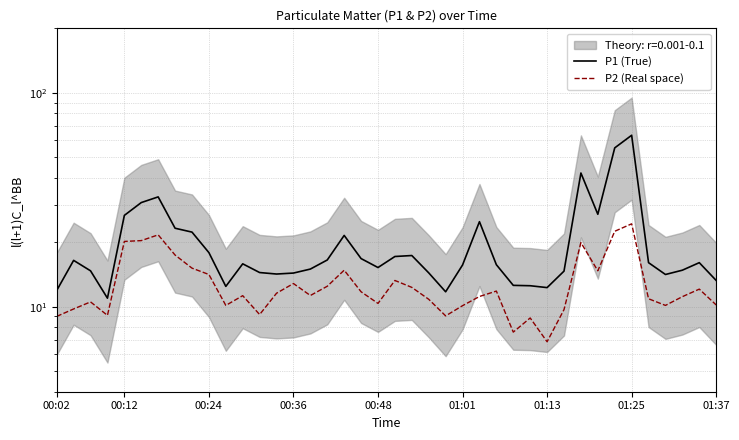

What is the maximum value for P2 (Real space)?

24.4